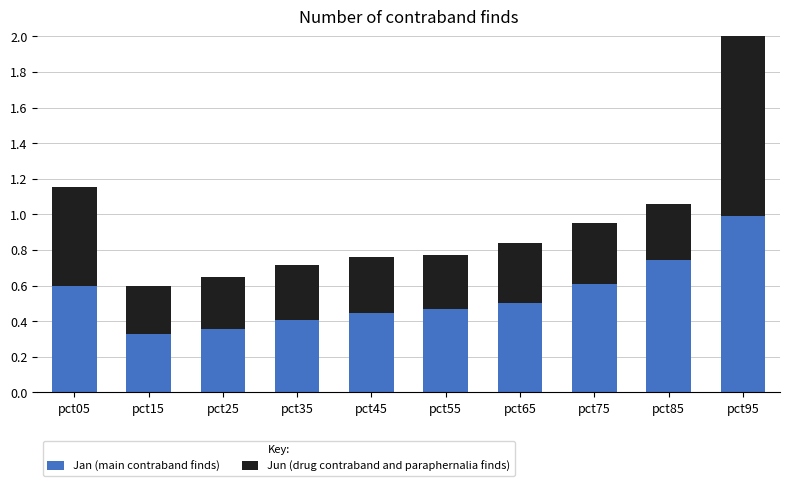

Which series has the largest total across all categories?

Jan (main contraband finds)